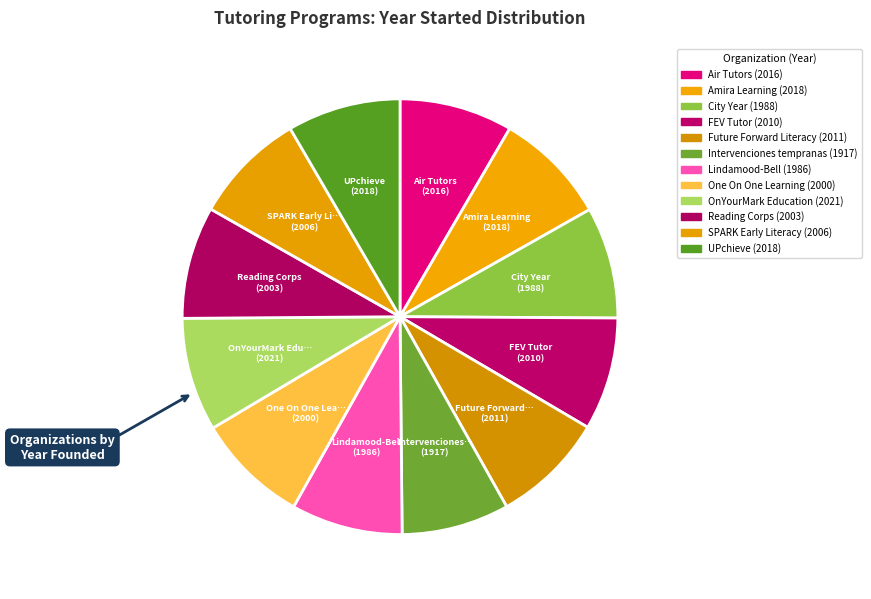

Is there any slice that represents more than half of the pie?

No